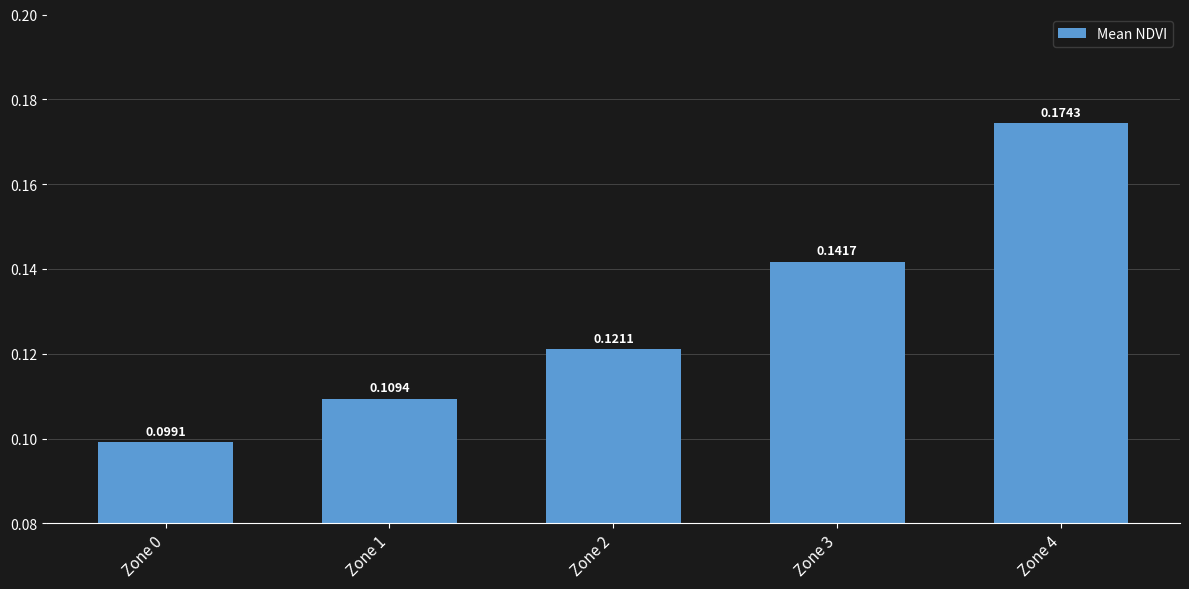

How many bars are there in total?

5